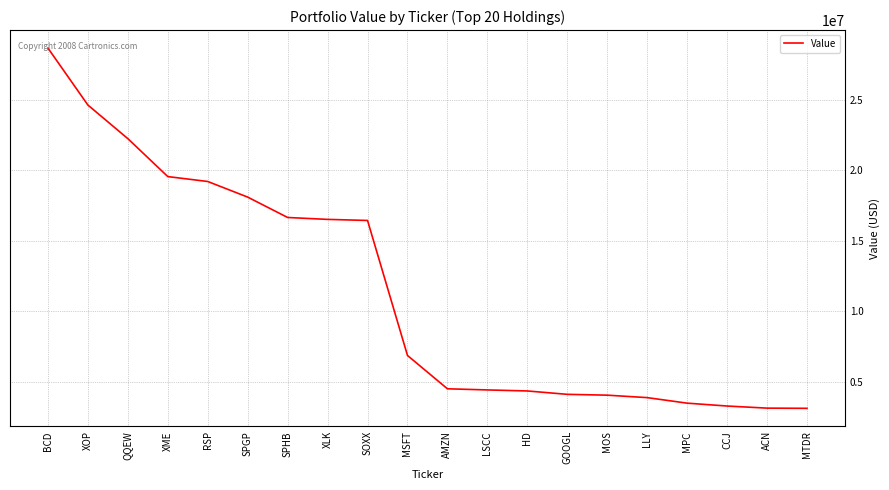

Approximately how many times larger is the value at MTDR compared to GOOGL?

0.8